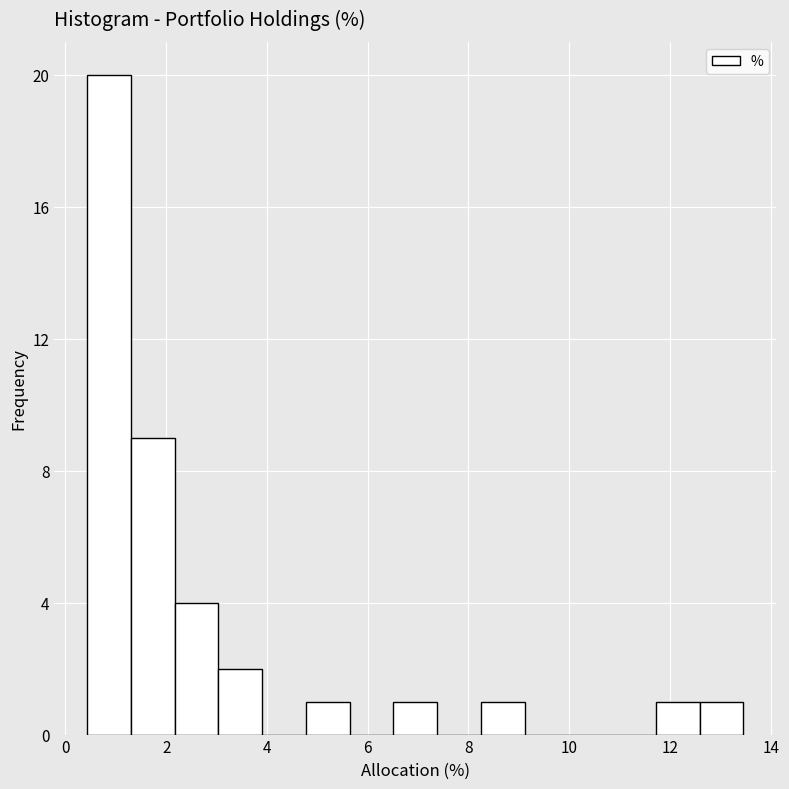

How tall is the bar that spans 1.4 to 2.2 on the x-axis? Neither the bar edges nor the heights are printed on the chart, so give them approximately, as read against the axes.

9